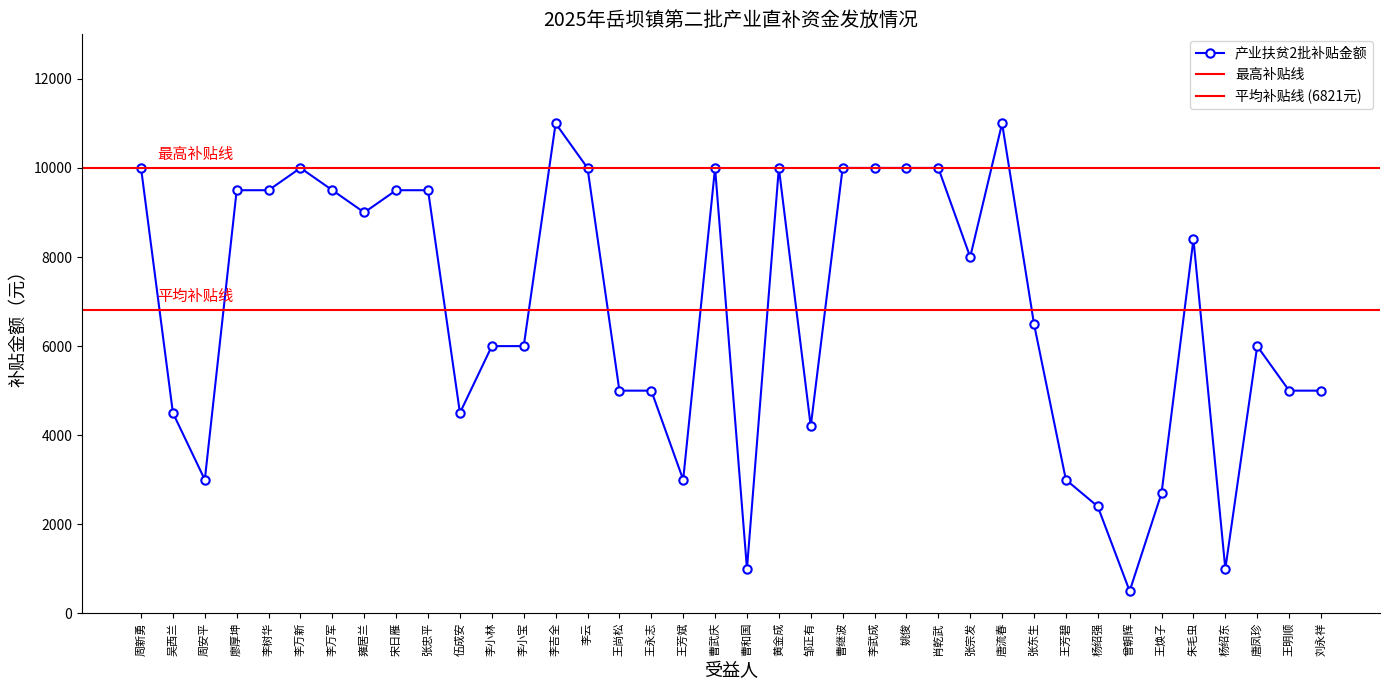

At which category does the data reach its first local peak?

李万新